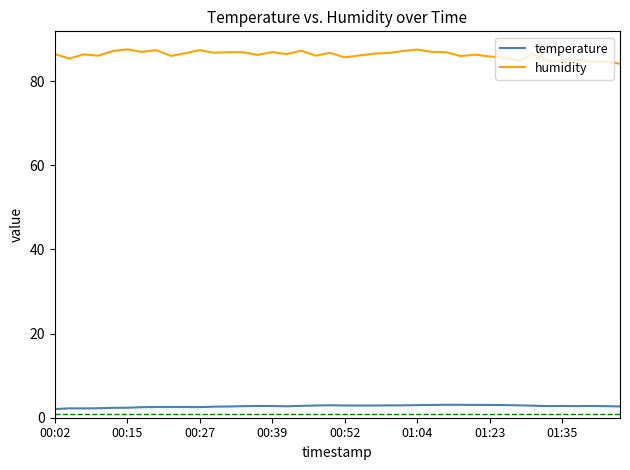

What is the greatest value displayed?

87.6